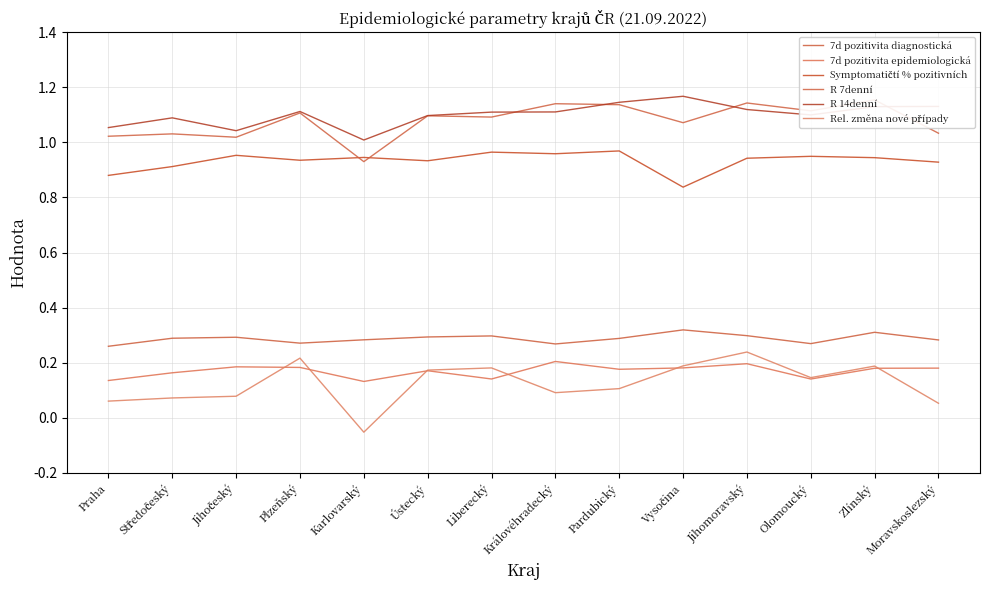

The value of Symptomatičtí % pozitivních at Zlínský is 0.3. True or false?

False